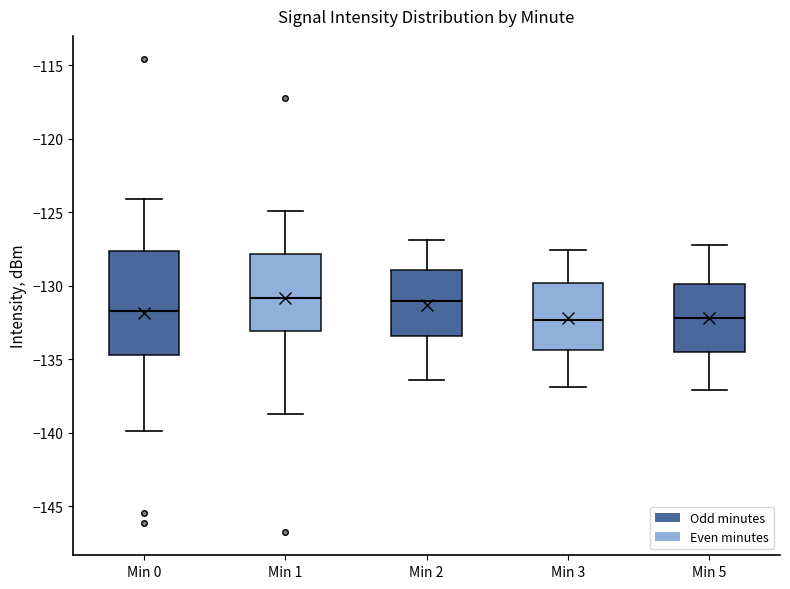

Reading left to right, read every box against the y-axis: the position of its median line, the range the box covers, and the ends of its whiskers. The values are not printed on the chart, so give them approximately, as read against the axis.

Min 0: median -131.5, box -134.5 to -127.5, whiskers -140.0 to -124.0
Min 1: median -131.0, box -133.0 to -128.0, whiskers -138.5 to -125.0
Min 2: median -131.0, box -133.5 to -129.0, whiskers -136.5 to -127.0
Min 3: median -132.5, box -134.5 to -130.0, whiskers -137.0 to -127.5
Min 5: median -132.0, box -134.5 to -130.0, whiskers -137.0 to -127.0